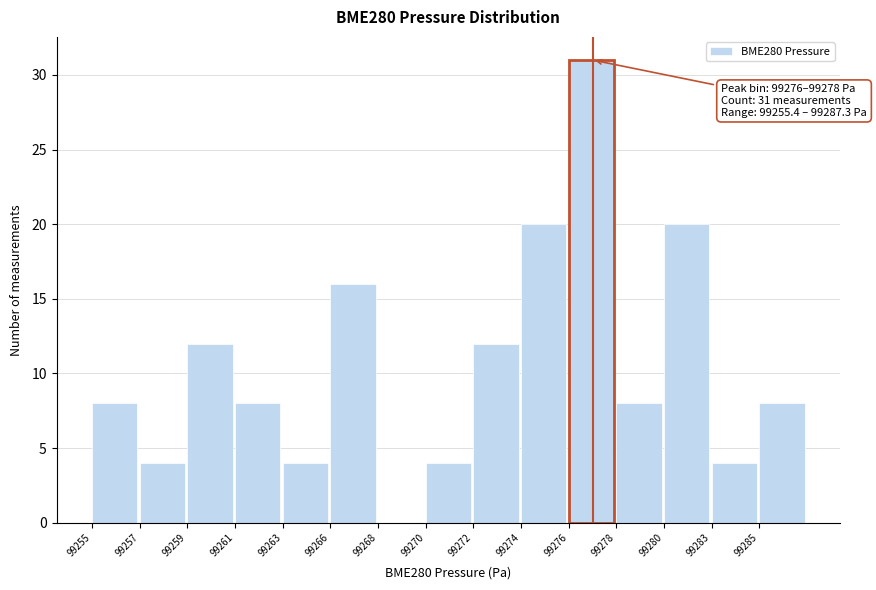

Reading left to right, list all the values displayed in this chart.

99255=8	99257=4	99259=12	99261=8	99263=4	99266=16	99268=0	99270=4	99272=12	99274=20	99276=31	99278=8	99280=20	99283=4	99285=8